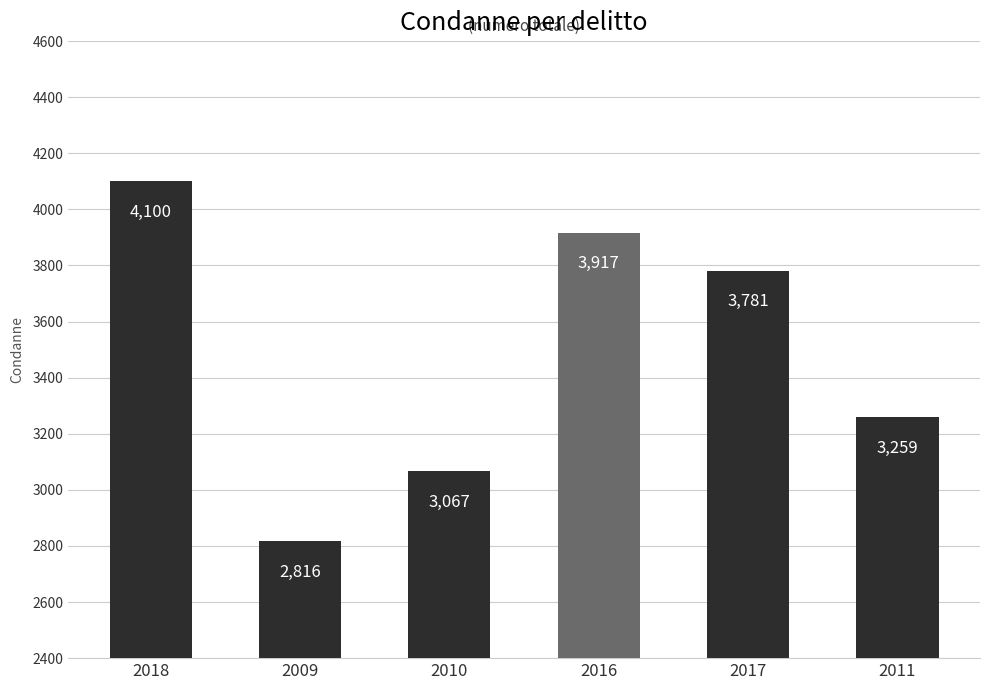

Are the bars horizontal?

No